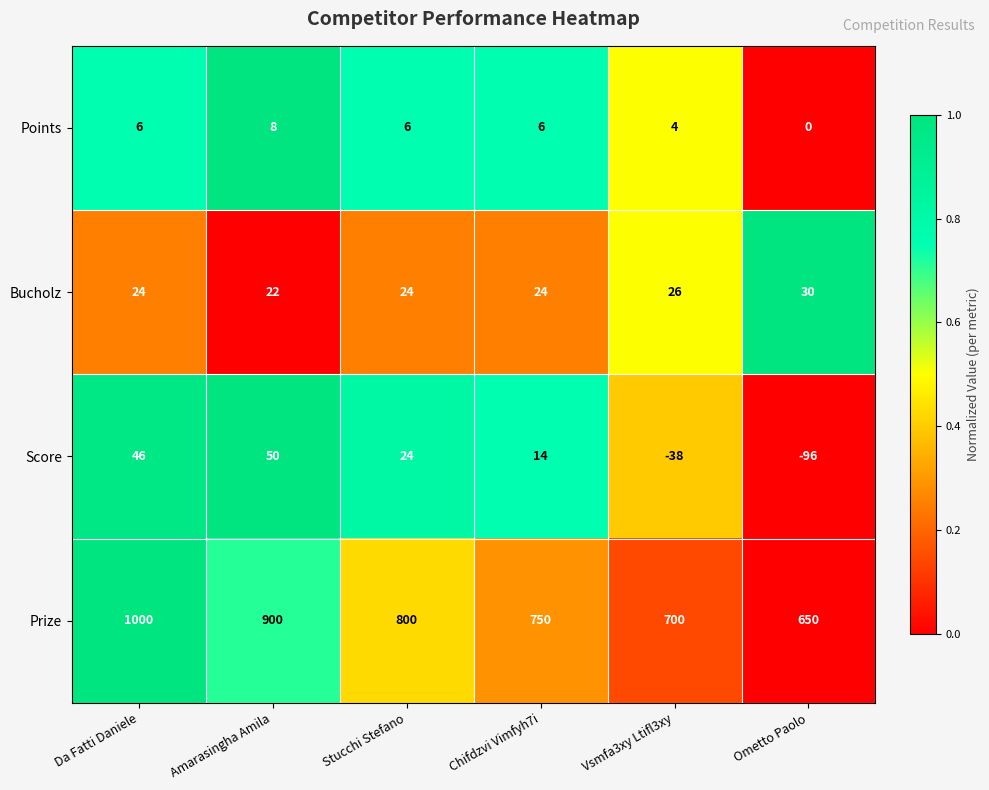

At how many categories does at least one series exceed 0?

6